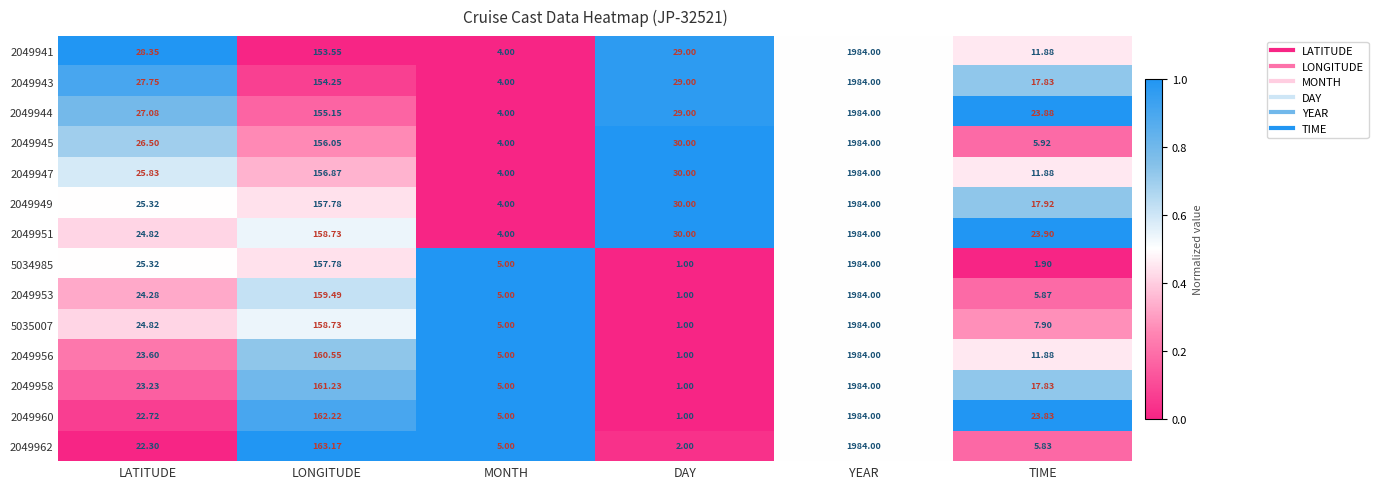

List the labels in order of 5034985 value, smallest first.

DAY, TIME, MONTH, LATITUDE, LONGITUDE, YEAR